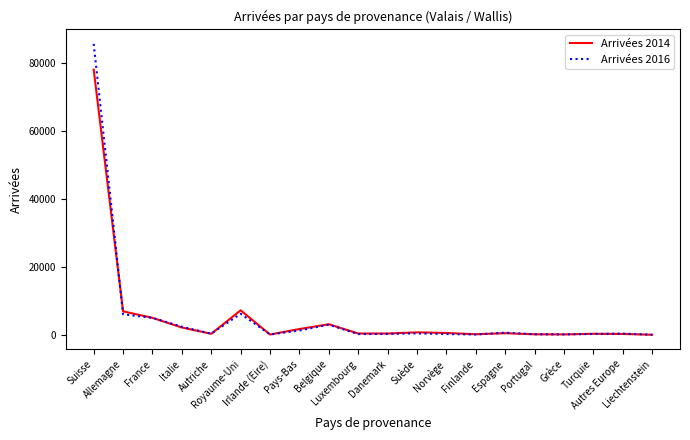

List the series in order of their peak value, highest first.

Arrivées 2016, Arrivées 2014